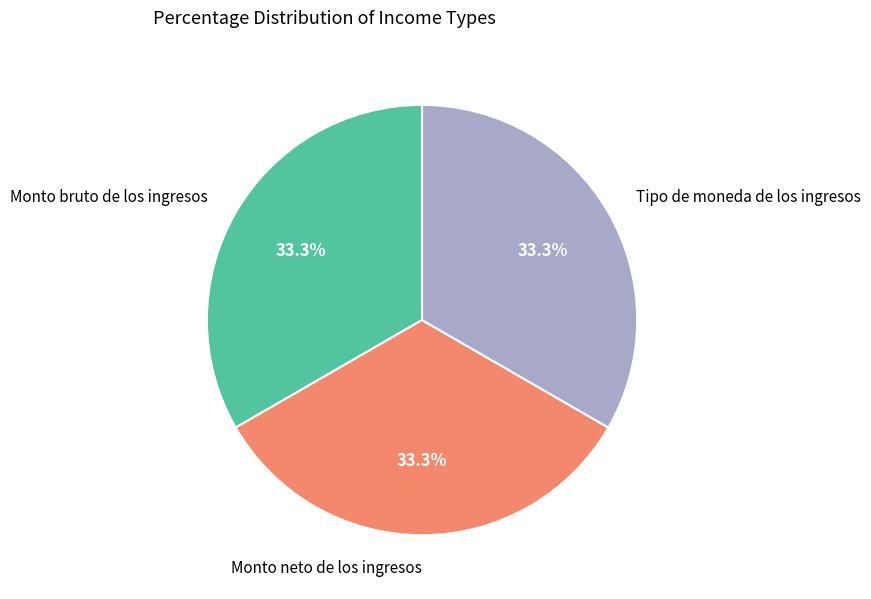

Combined, do Tipo de moneda de los ingresos and Monto bruto de los ingresos account for over 50%?

Yes